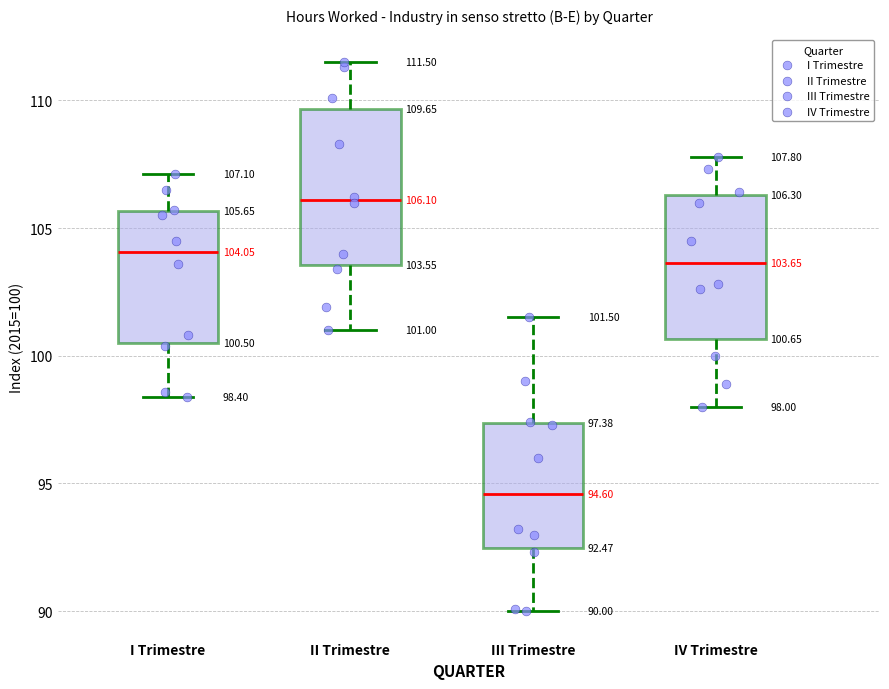

Which box has the highest median line?

II Trimestre